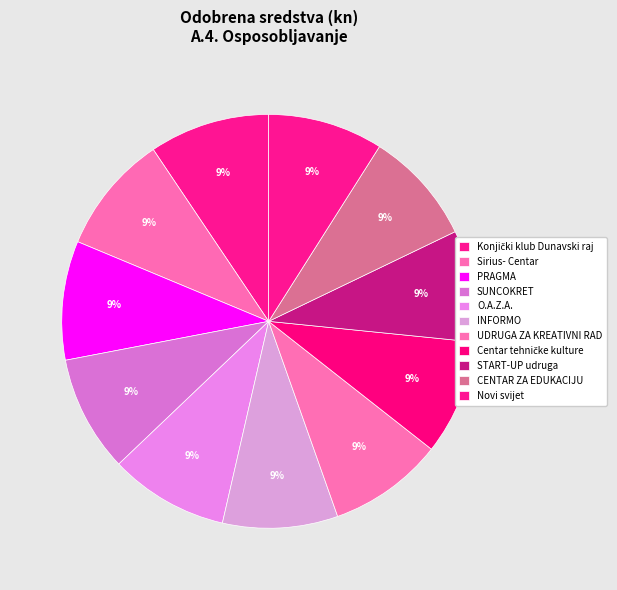

To the nearest percent, what percentage of the pie is SUNCOKRET?

9%